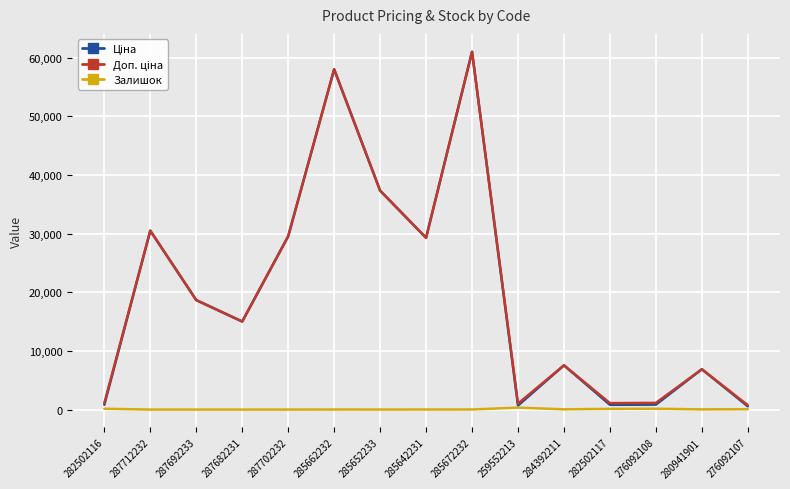

What is the greatest value displayed?

61024.7